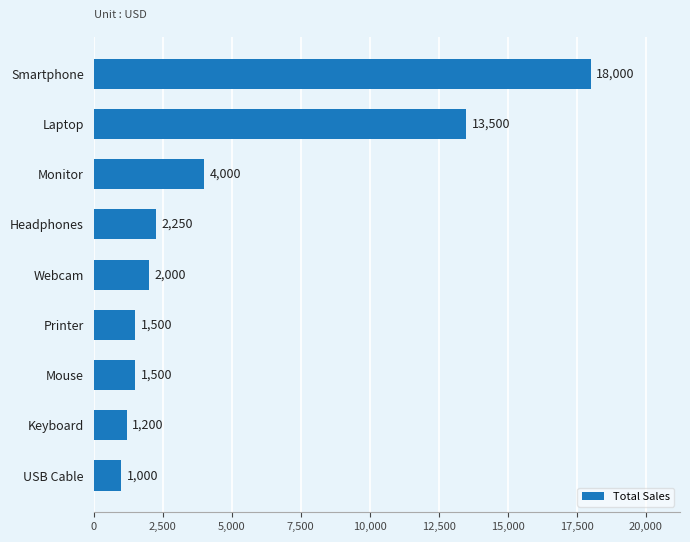

What is the approximate value at Laptop, to the nearest 100?

13500